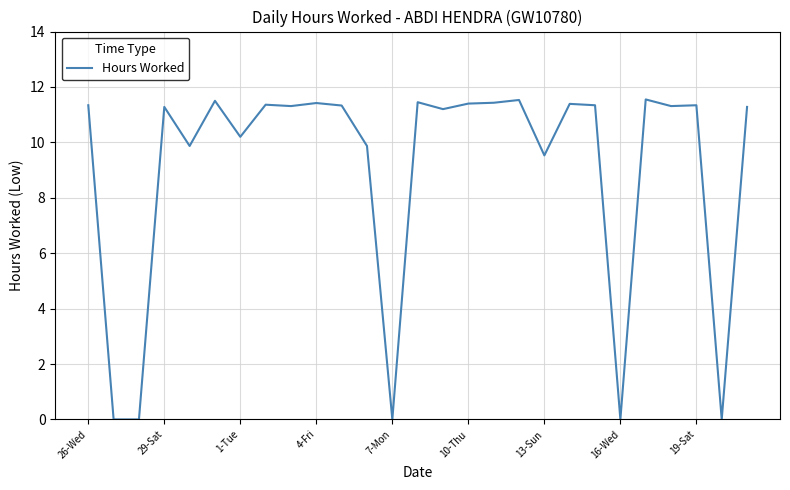

What is the difference between the maximum and minimum values?

11.6